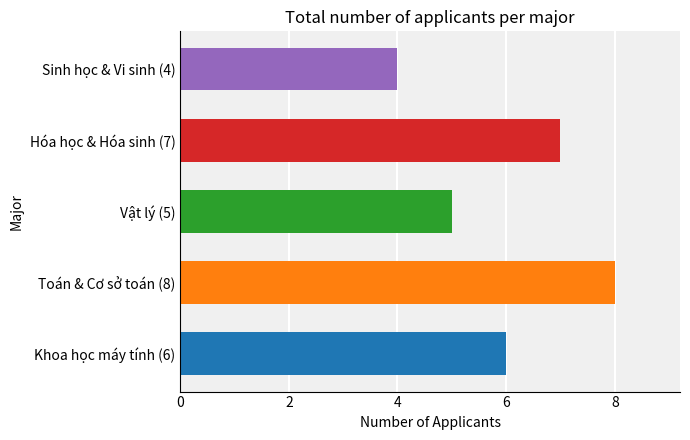

What is the smallest value displayed?

4